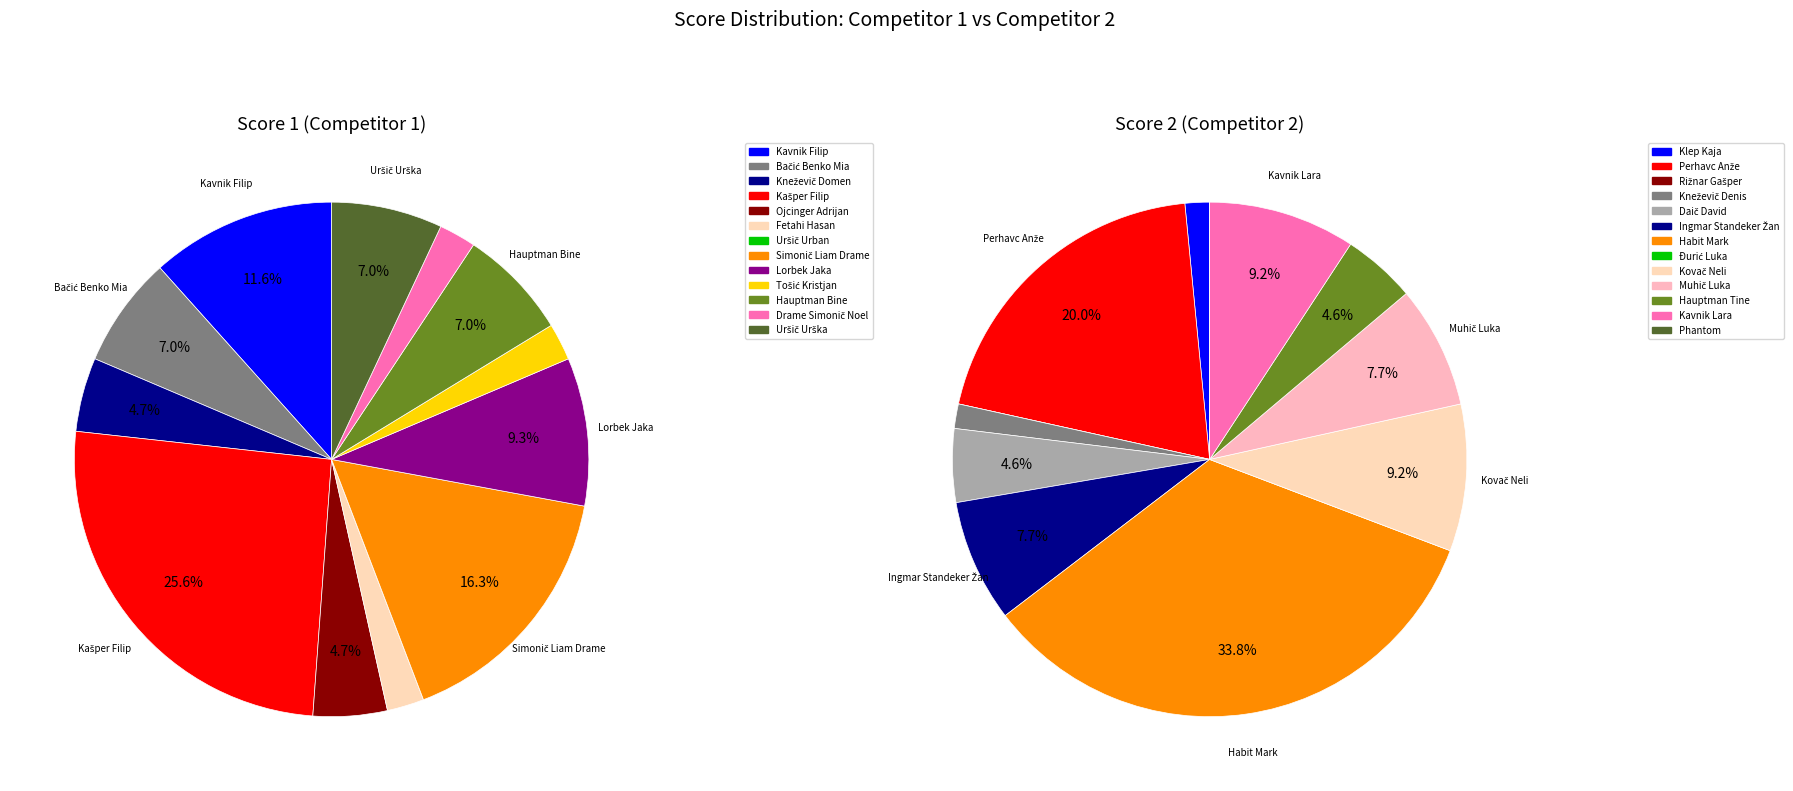

Count the number of slices in the pie.

13